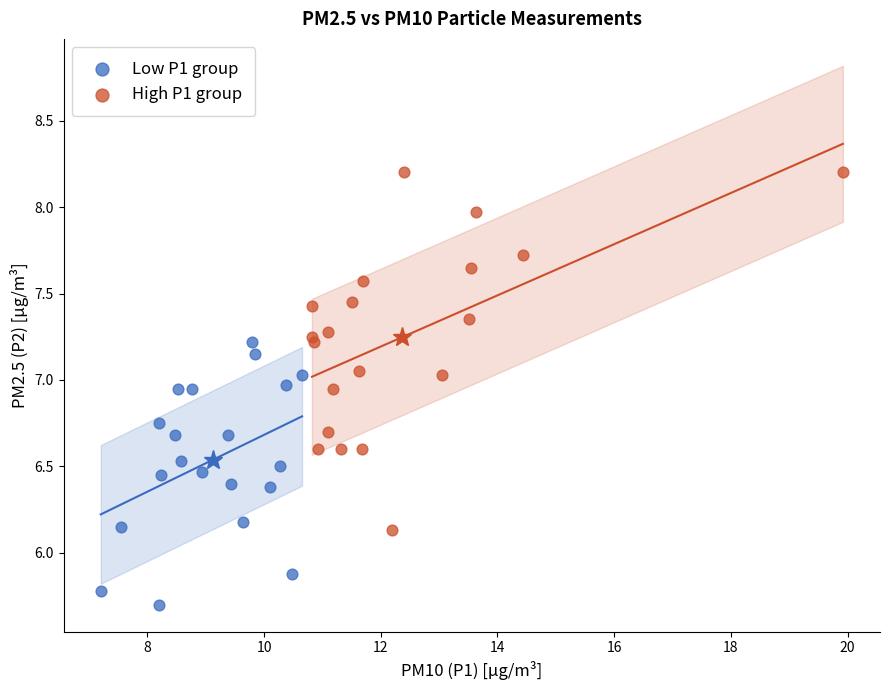

Which series has the largest Y range (max minus min)?

High P1 group